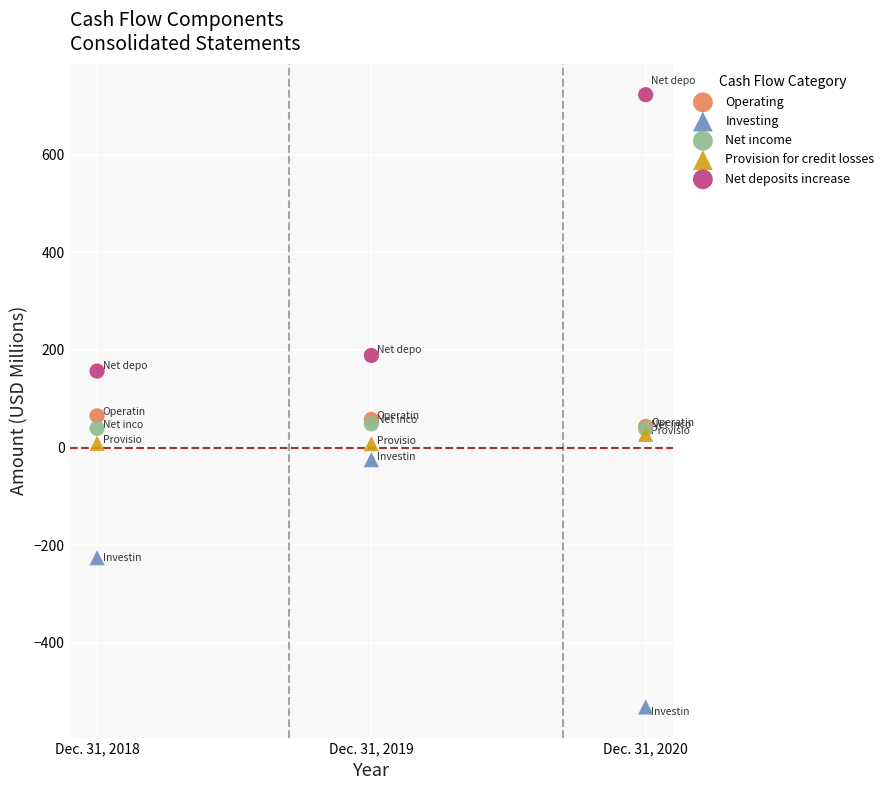

In the Net deposits increase series, what Y value is closest to 439?

188.8